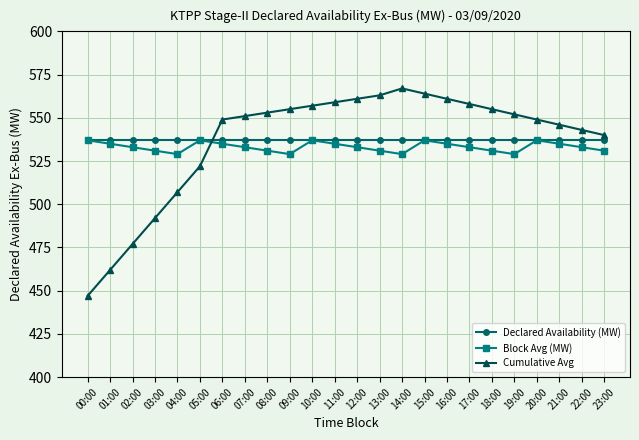

Does the chart display data point markers on the line(s)?

Yes